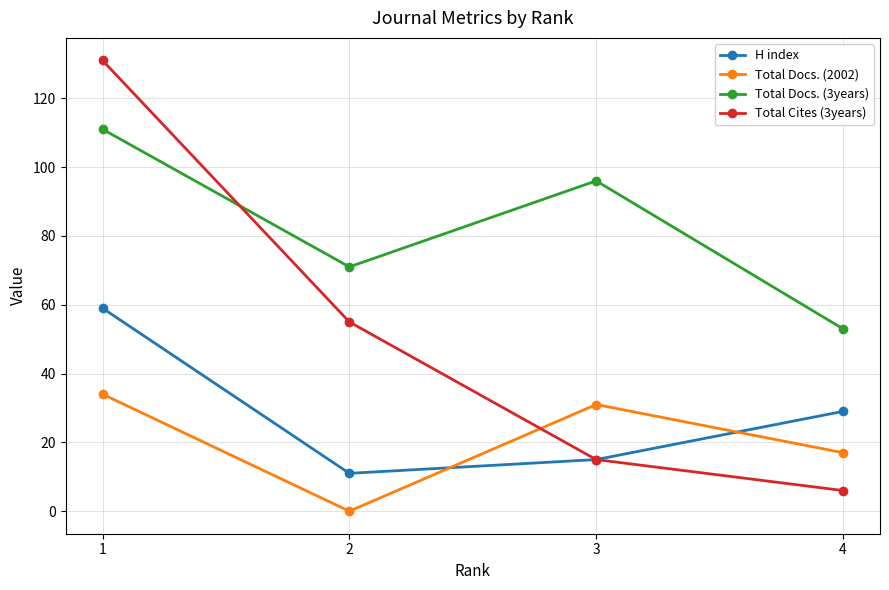

Reading left to right, list all the values displayed in this chart.

H index: 59	11	15	29
Total Docs. (2002): 34	0	31	17
Total Docs. (3years): 111	71	96	53
Total Cites (3years): 131	55	15	6